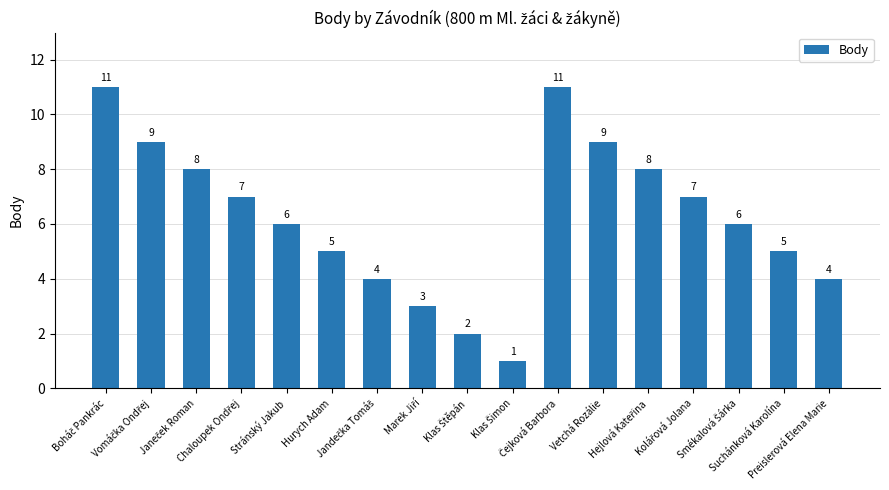

What is the sum of all values?

106